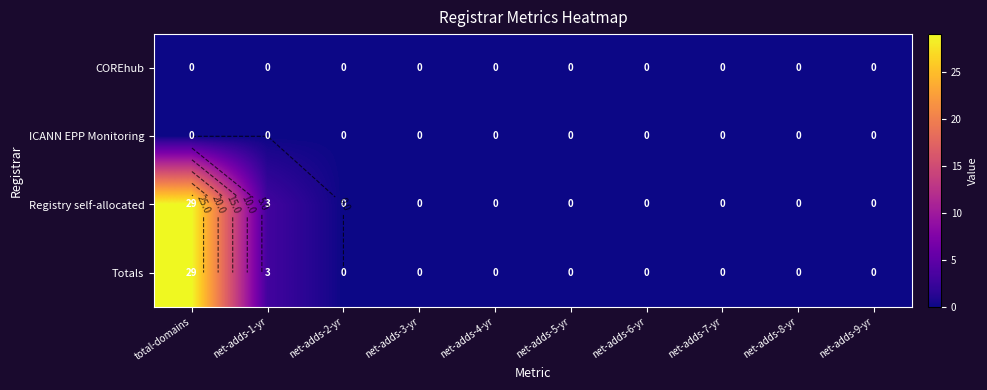

At which category does the chart reach its minimum across all series?

total-domains